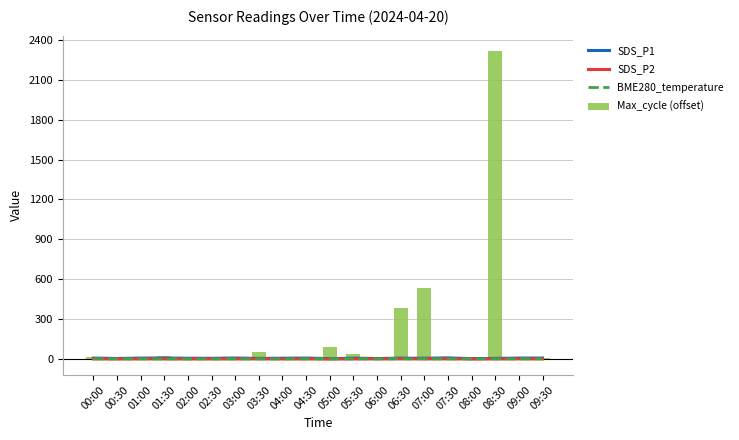

Which series has the largest total across all categories?

Max_cycle (offset)